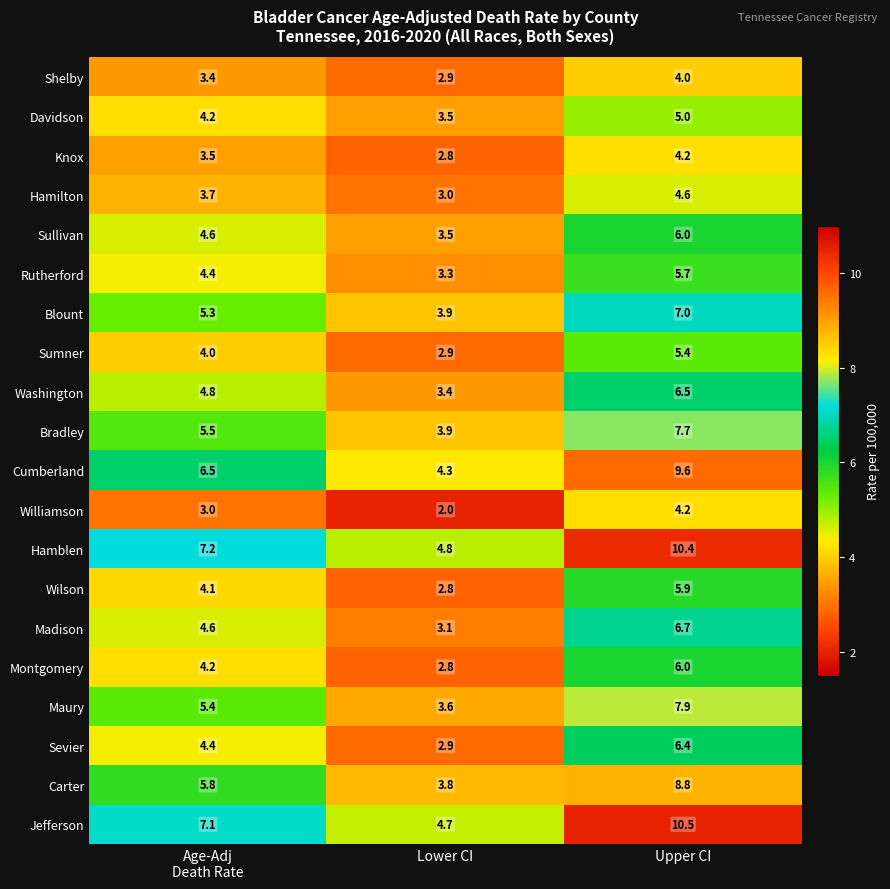

At which category is the sum across all series the highest?

Upper CI